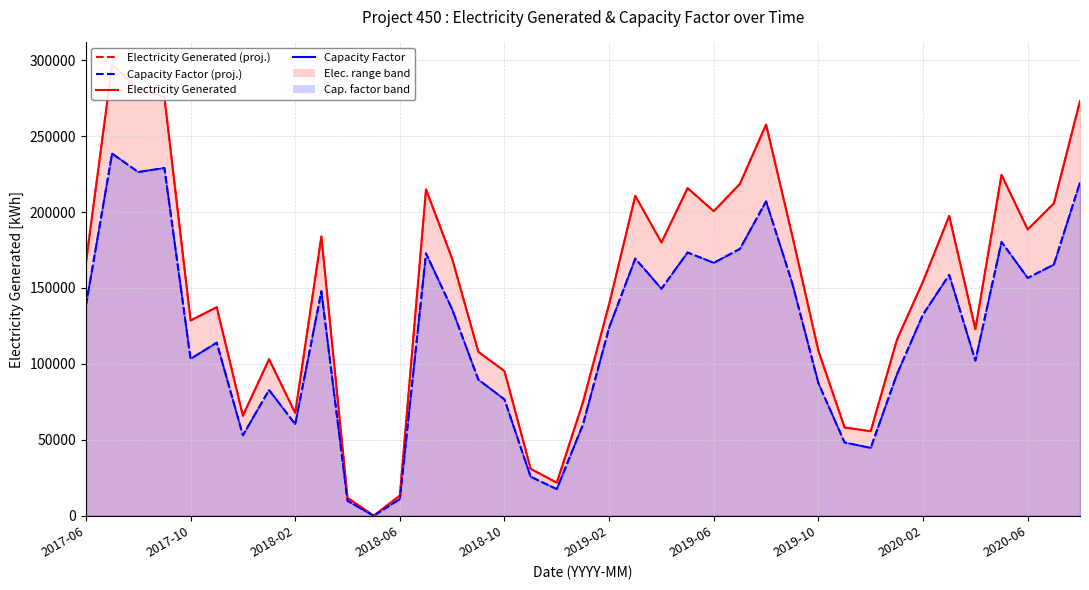

What is the sum of all Capacity Factor (%) values?

4699675.8